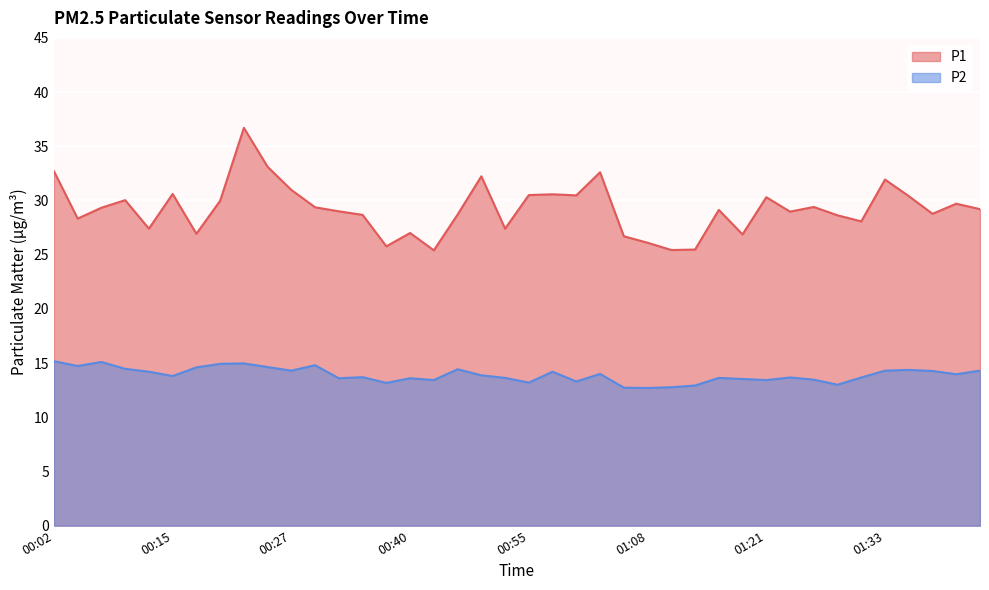

What is the total value across all series at 01:26?

42.9